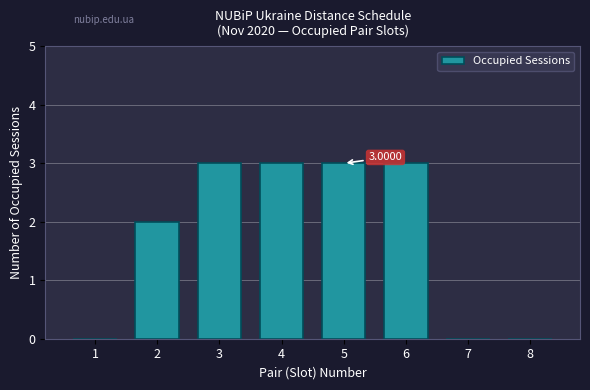

What is the sum of all values?

14